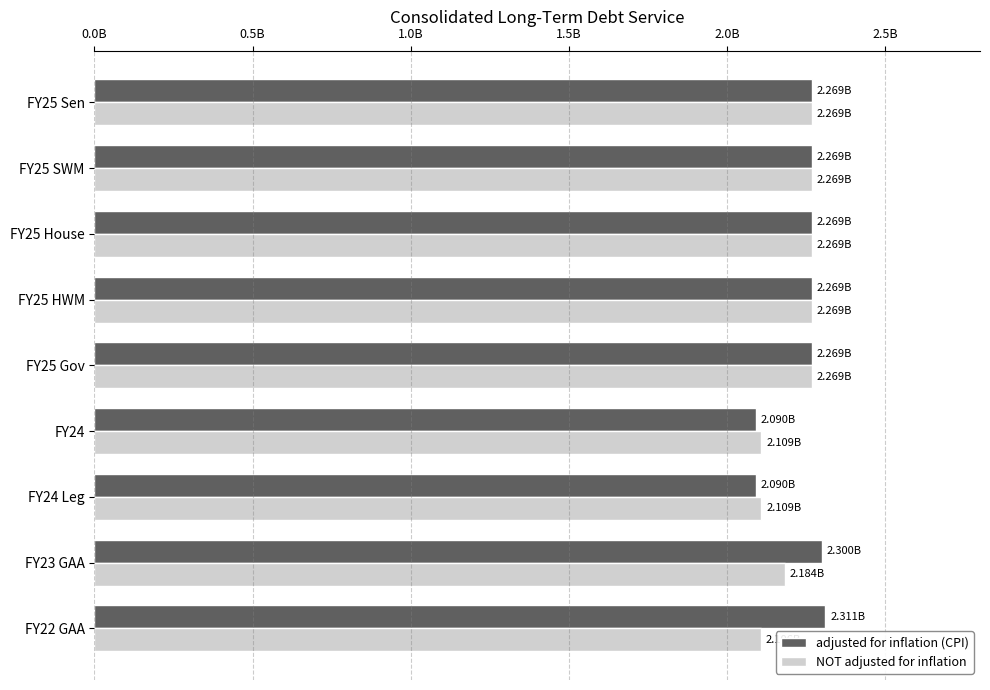

What are all the series names shown in the legend?

adjusted for inflation (CPI), NOT adjusted for inflation